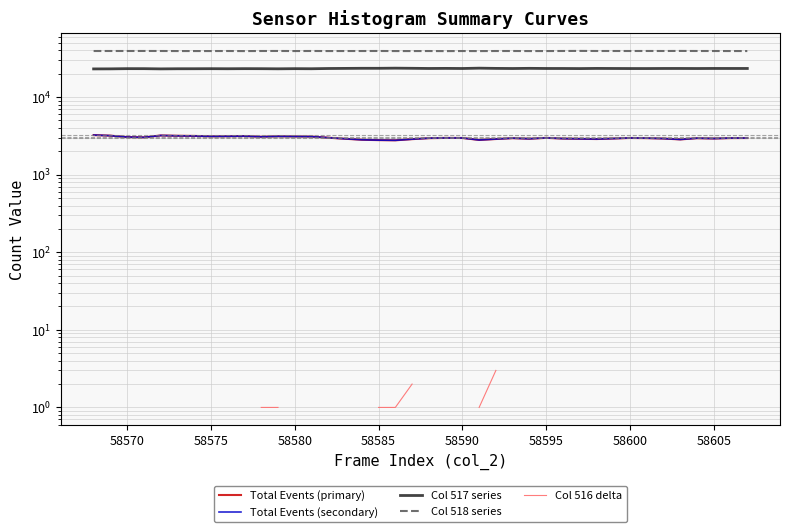

The value of Total Events (secondary) at 58585 is 4020.6. True or false?

False